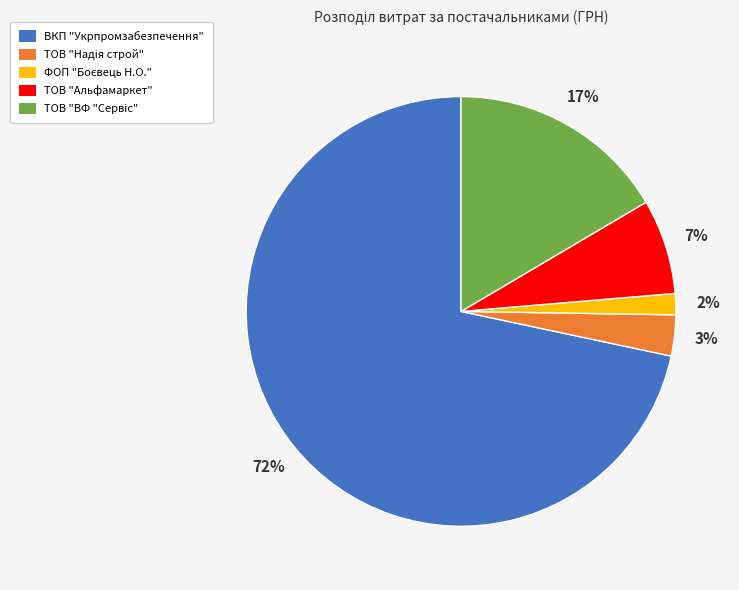

Is there any slice that represents more than half of the pie?

Yes